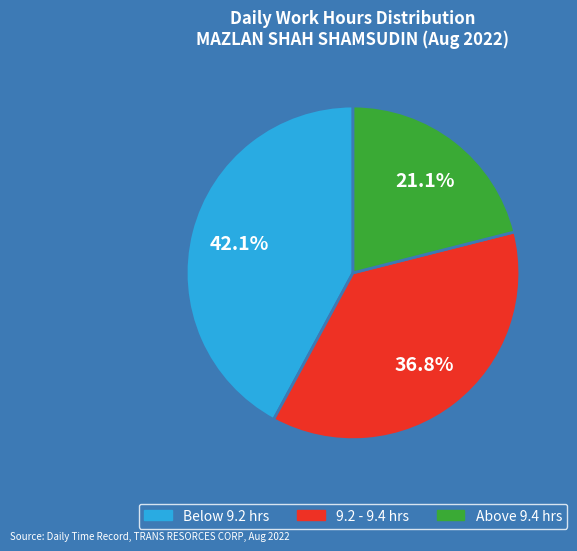

Is there a majority slice in this chart?

No